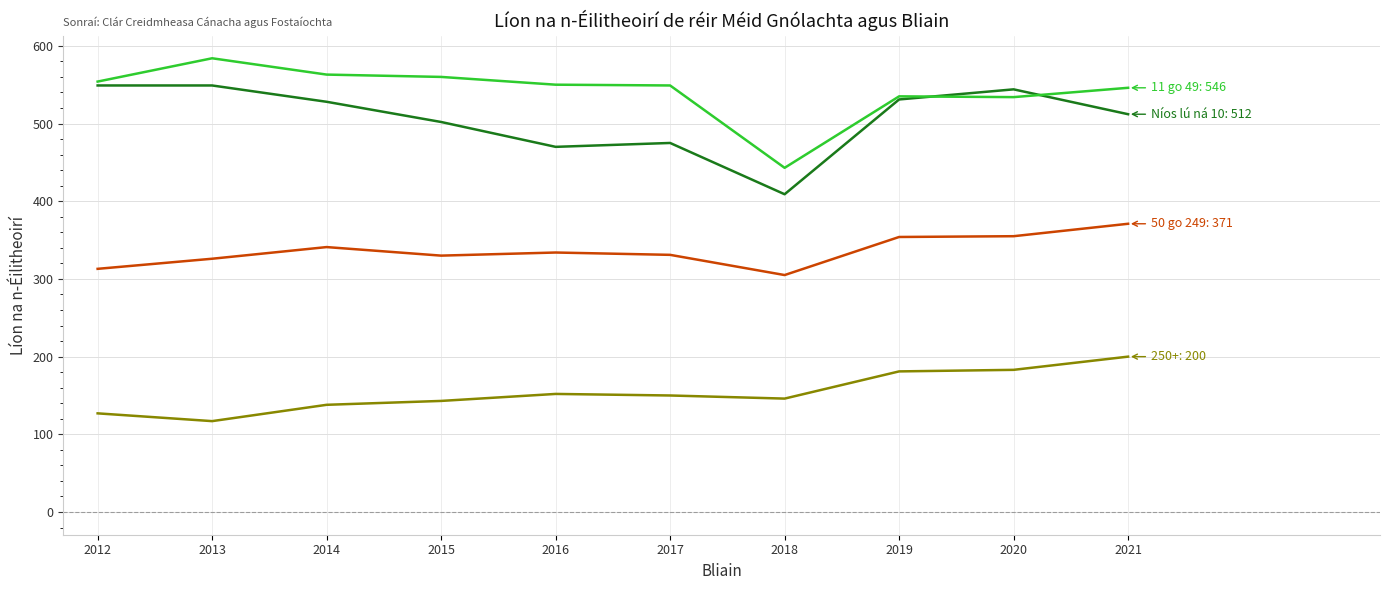

How many lines are shown in the chart?

4